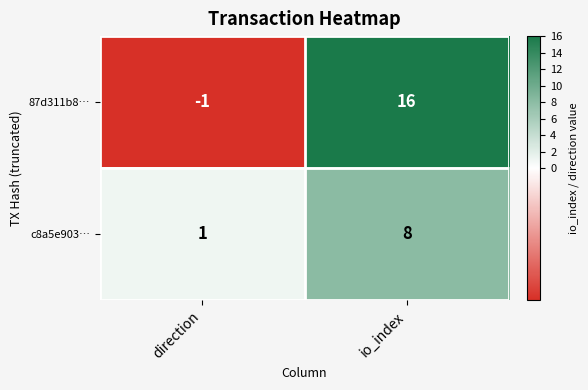

Reading left to right, list all the values displayed in this chart.

87d311b8…: direction=-1	io_index=16
c8a5e903…: direction=1	io_index=8